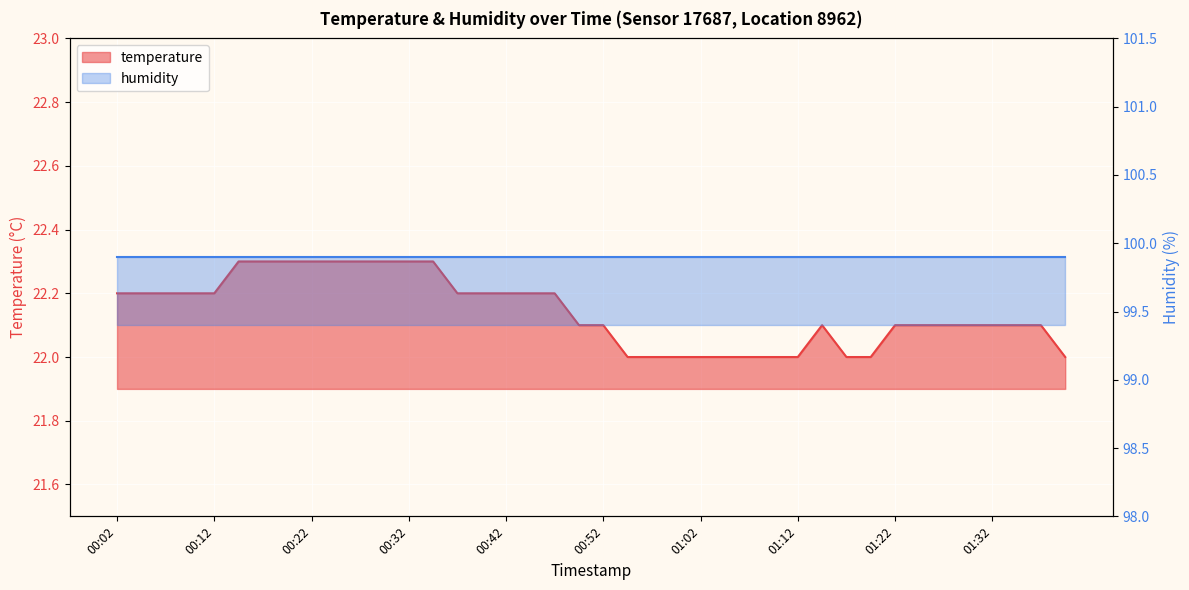

What position from the left is 01:34?

38